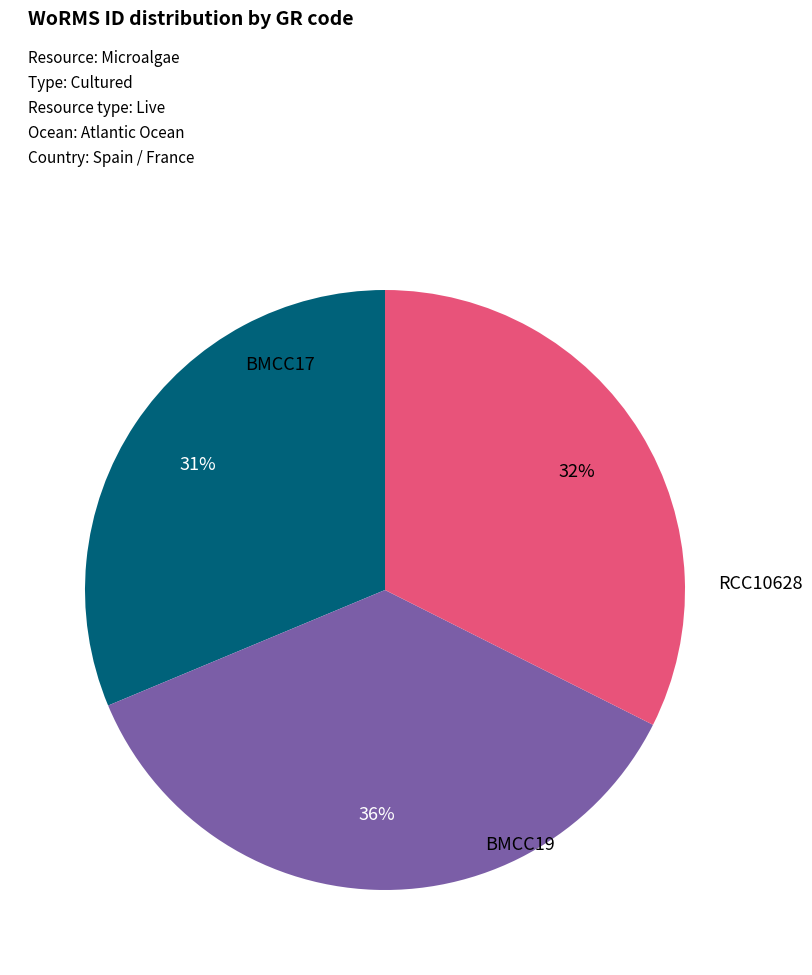

Does BMCC17 represent more than half of the total?

No